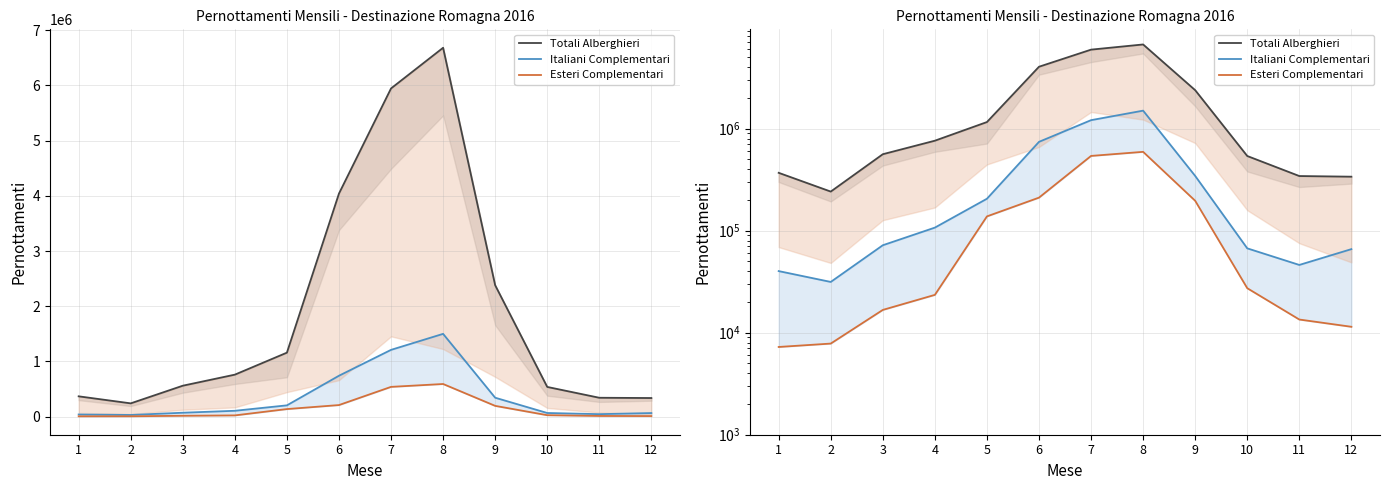

Is it true that Italiani Complementari equals 343888 at 9?

True